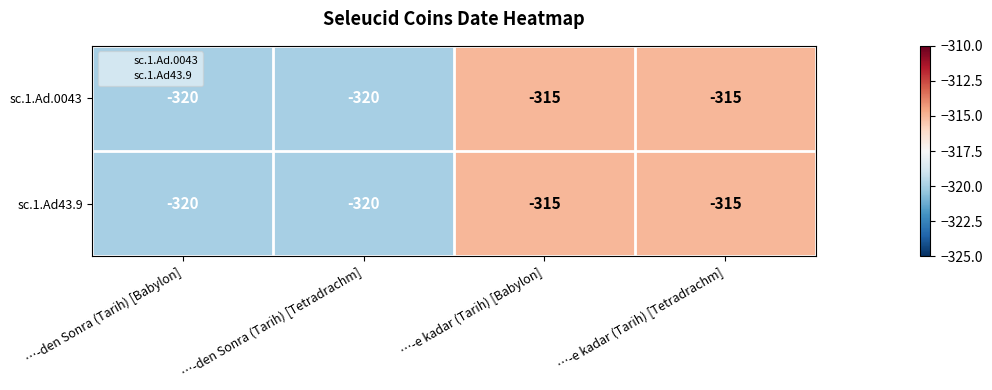

What is the sum of all sc.1.Ad.0043 values?

-1270